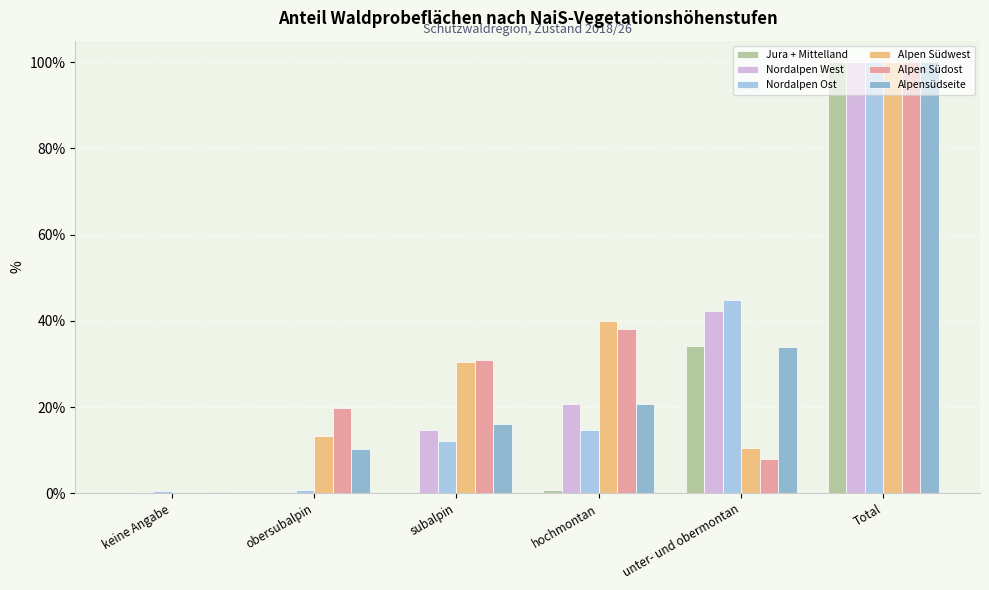

What is the difference between the maximum and minimum values in the Alpensüdseite series?

99.8